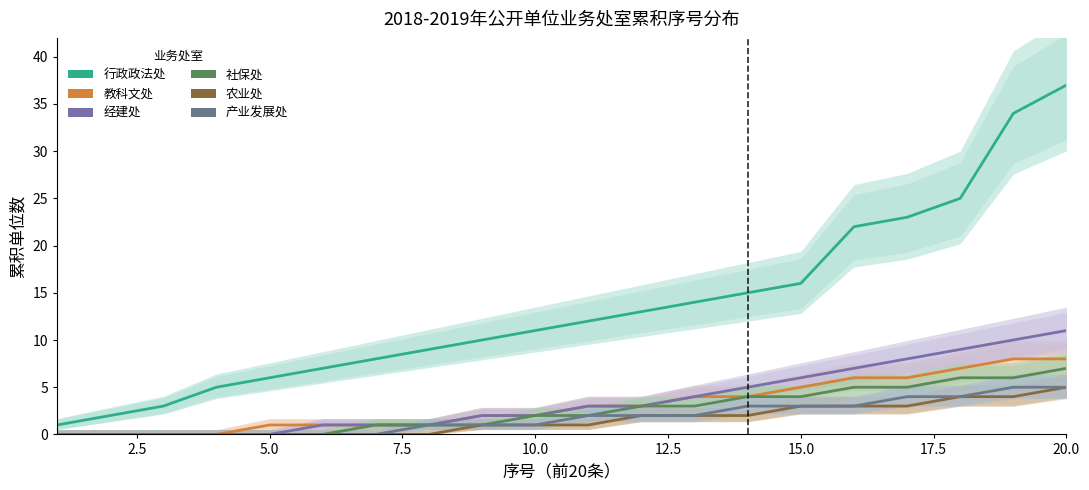

How many values in the 产业发展处 series are below 2?

10